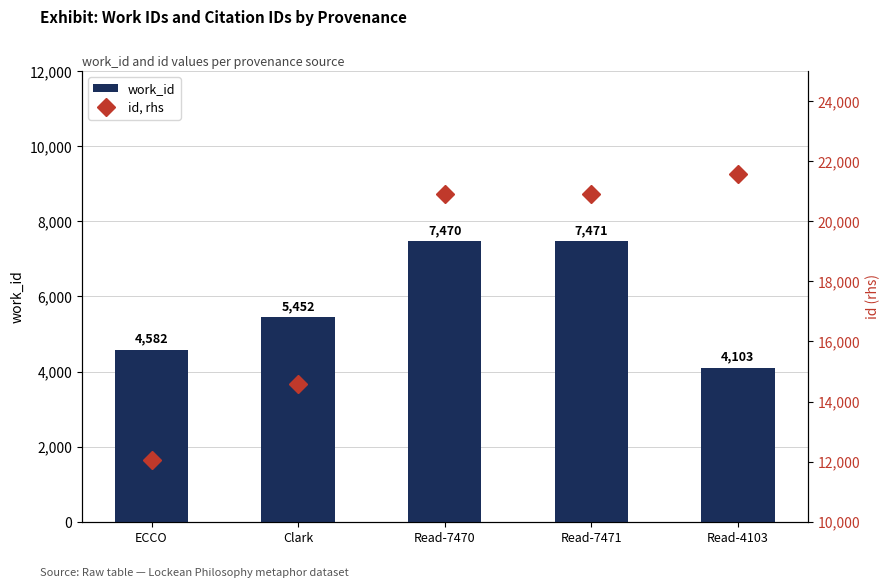

What is the label of the 1st bar from the right?

Read-4103